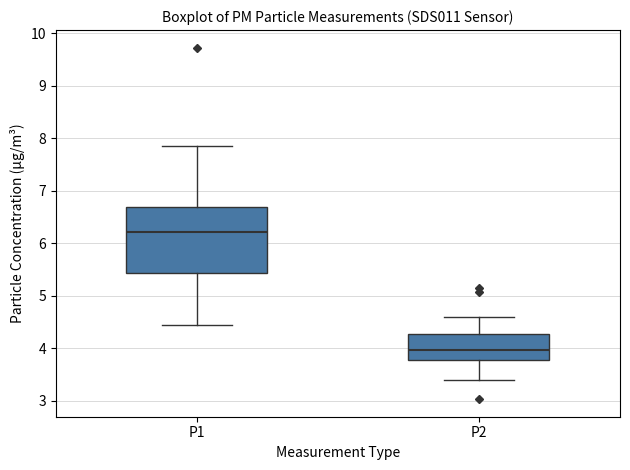

Where does the median line of the box for P1 sit on the y-axis? The values are not printed on the chart, so give them approximately, as read against the axis.

6.2